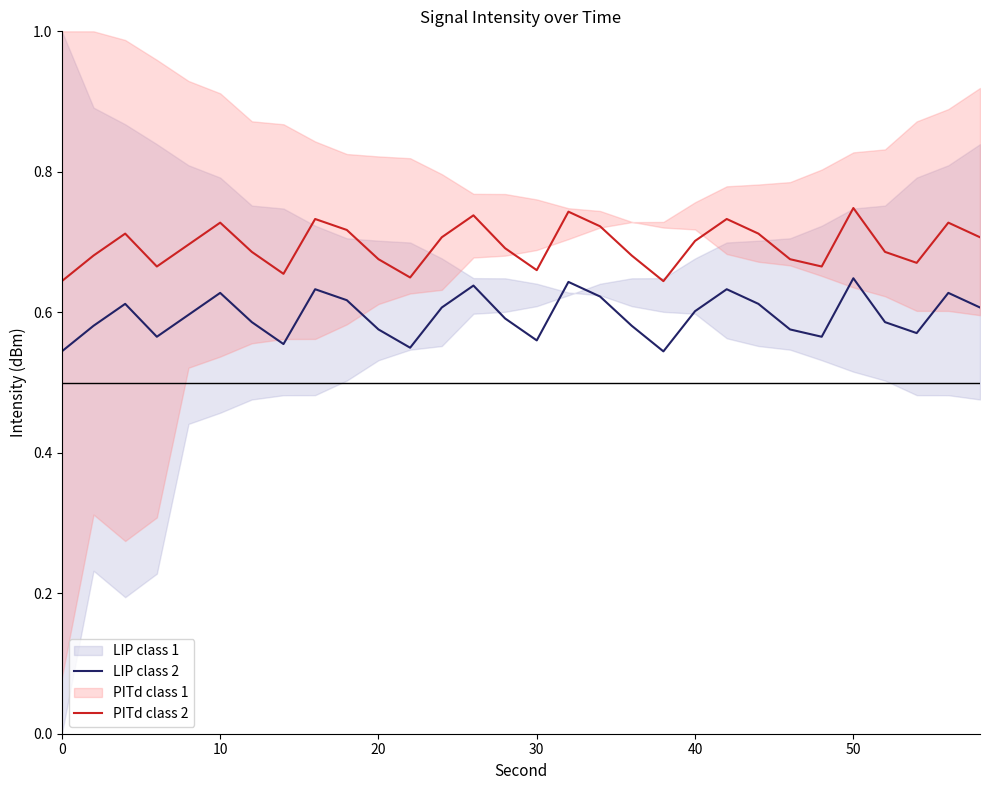

True or false: LIP class 2 and PITd class 2 intersect in this chart.

False